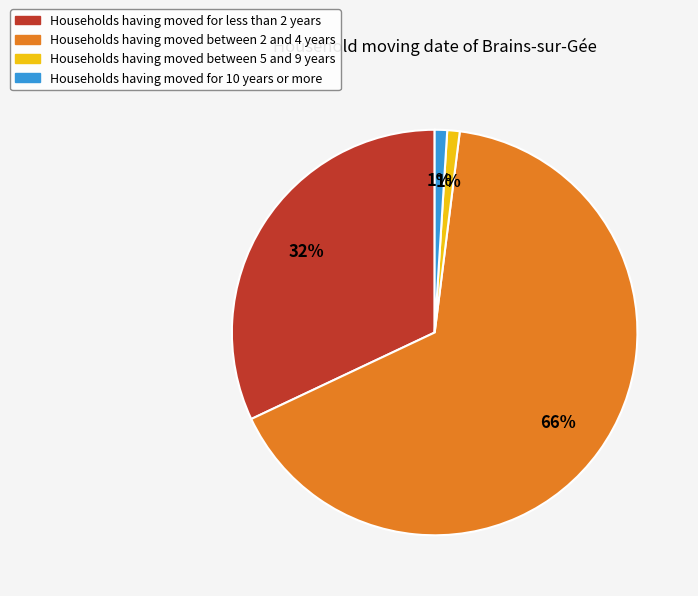

Which slice is the largest?

Households having moved between 2 and 4 years